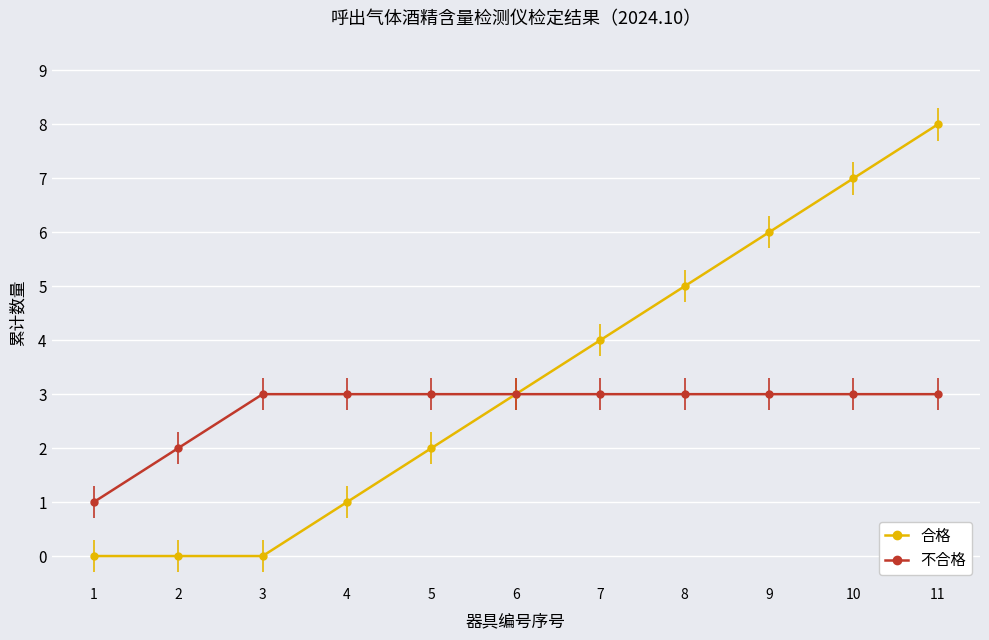

What is the sum of all 不合格 values?

30